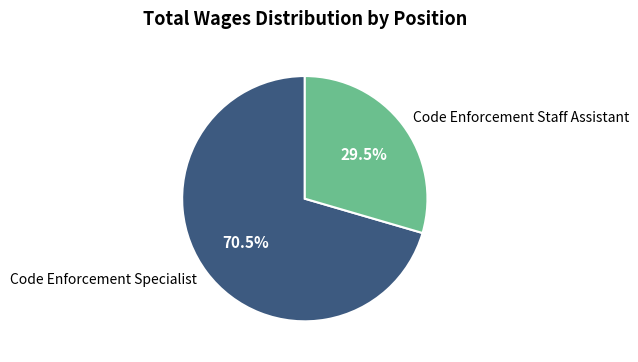

Which slice is the largest?

Code Enforcement Specialist